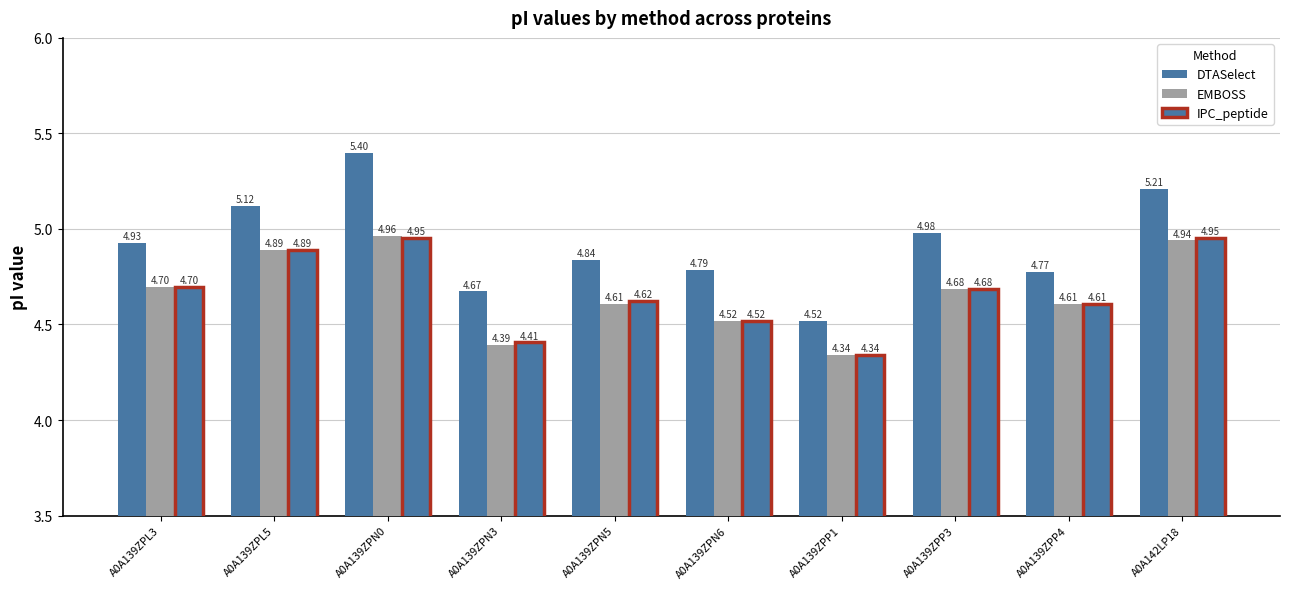

How many groups of bars are there?

10